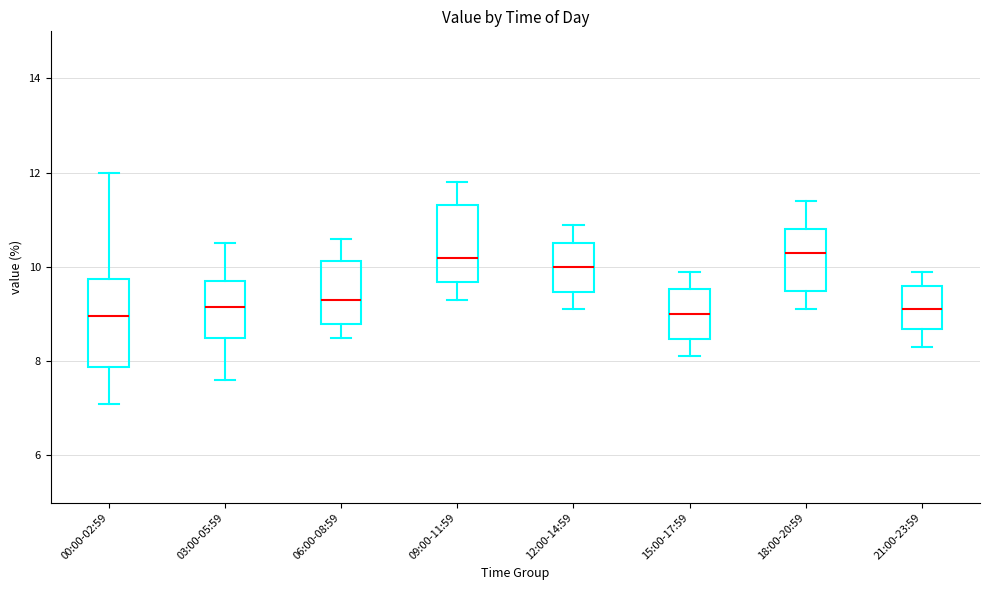

Where does the lower whisker of the box for 12:00-14:59 end on the y-axis? The values are not printed on the chart, so give them approximately, as read against the axis.

9.2